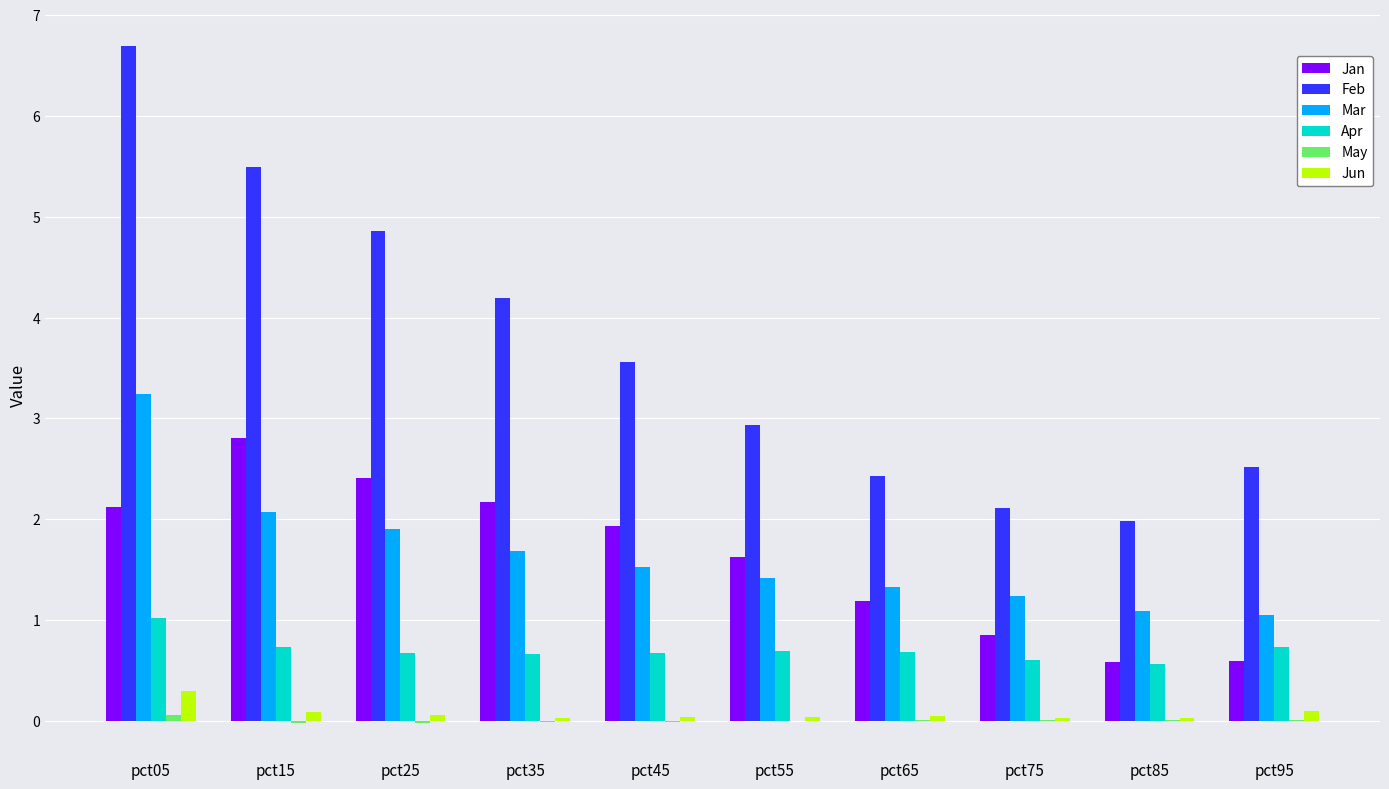

What is the maximum value shown in the chart?

6.7